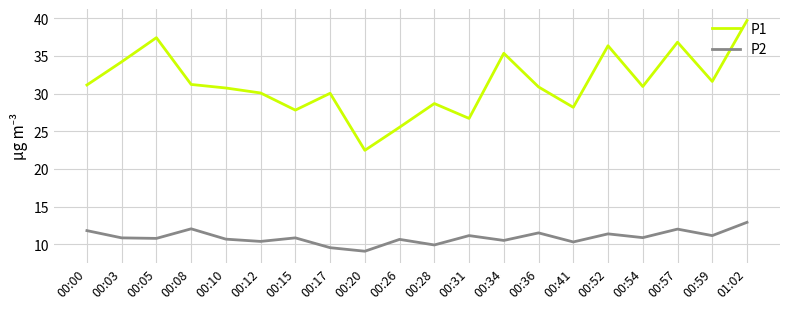

What is the difference between the maximum and minimum values in the P1 series?

17.2